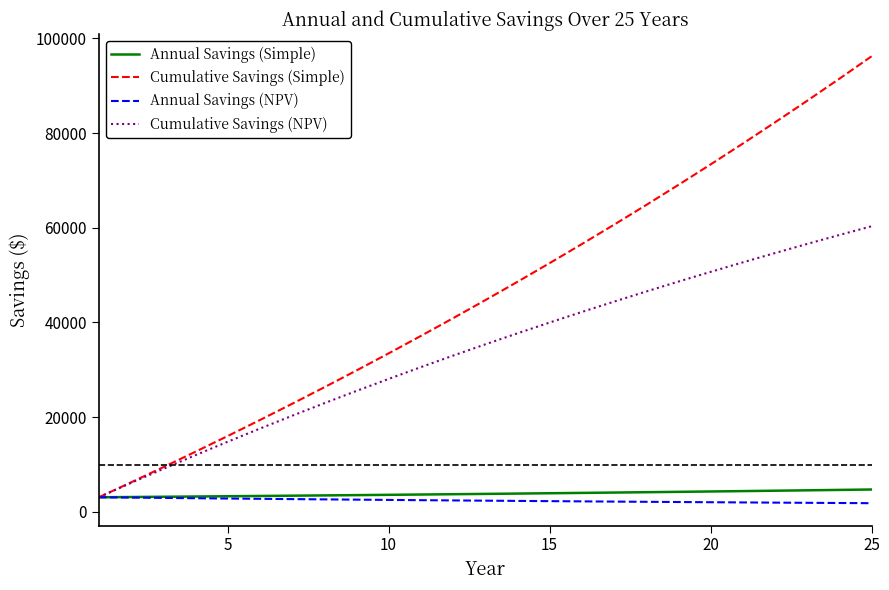

What is the greatest value displayed?

96194.4